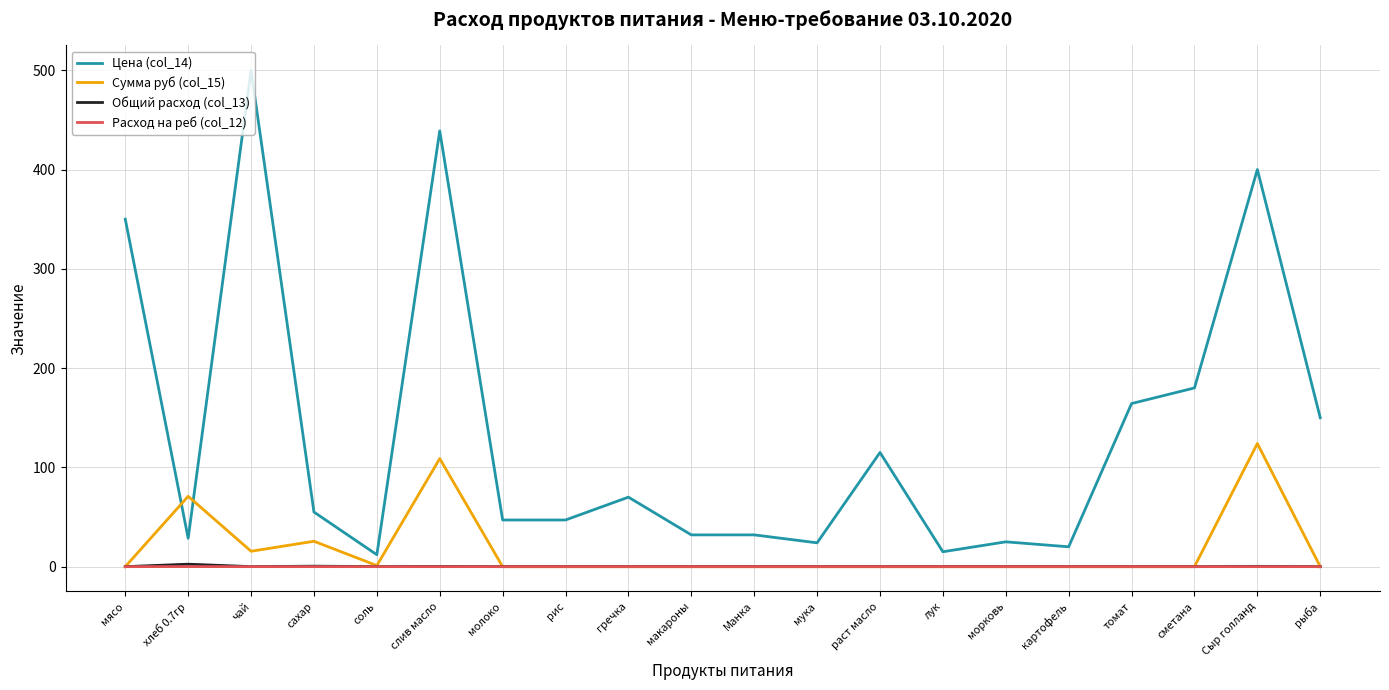

Where is the first local maximum for Сумма руб (col_15)?

хлеб 0.7гр